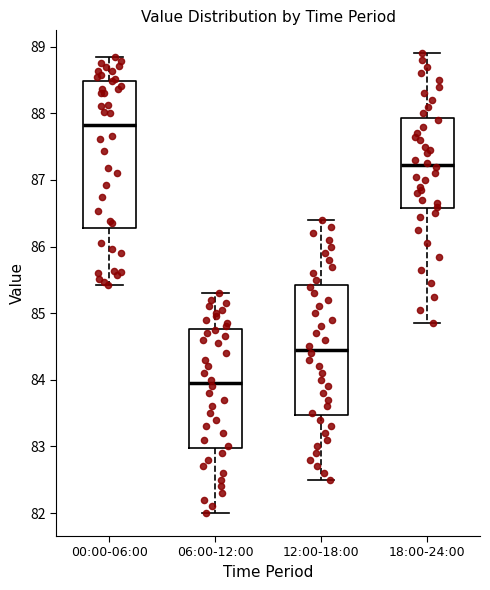

Which box is the tallest, from its lower edge to its upper edge?

00:00-06:00